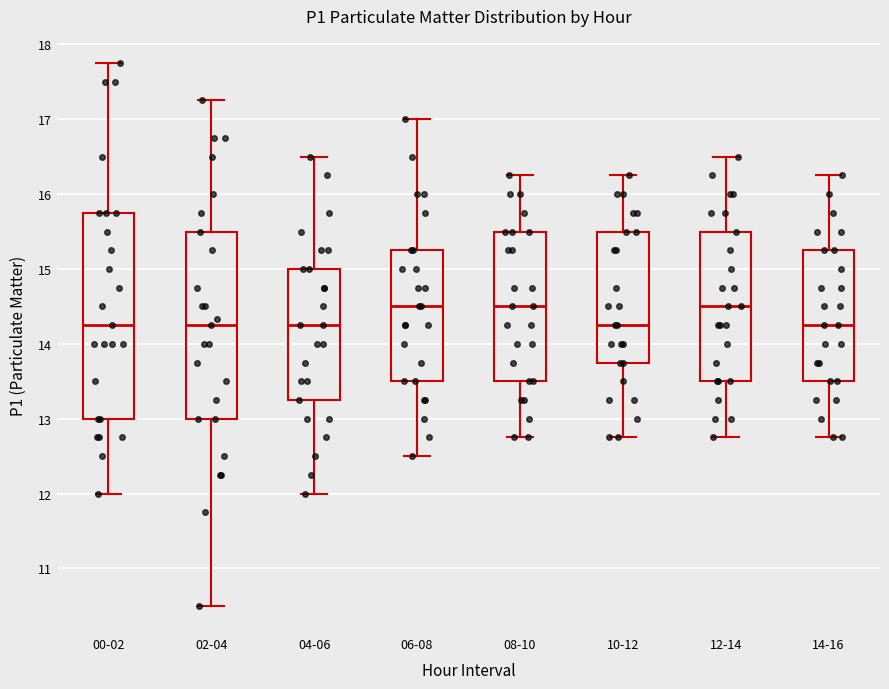

Which box is the tallest, from its lower edge to its upper edge?

00-02